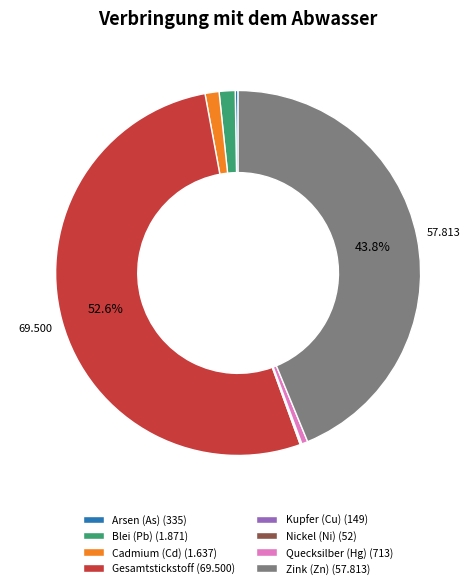

Combined, do Gesamtstickstoff (69.500) and Blei (Pb) (1.871) account for over 50%?

Yes